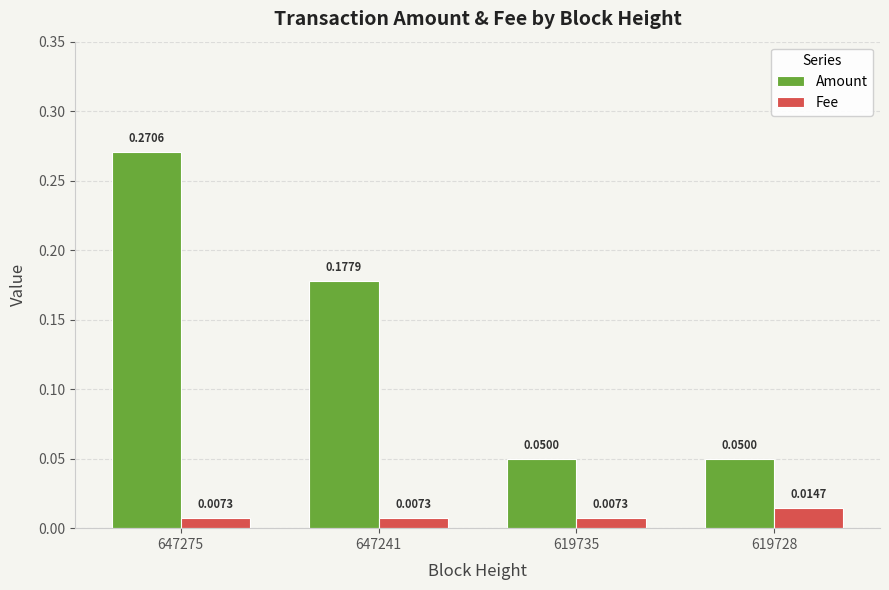

Which series has the largest range (max minus min)?

Amount